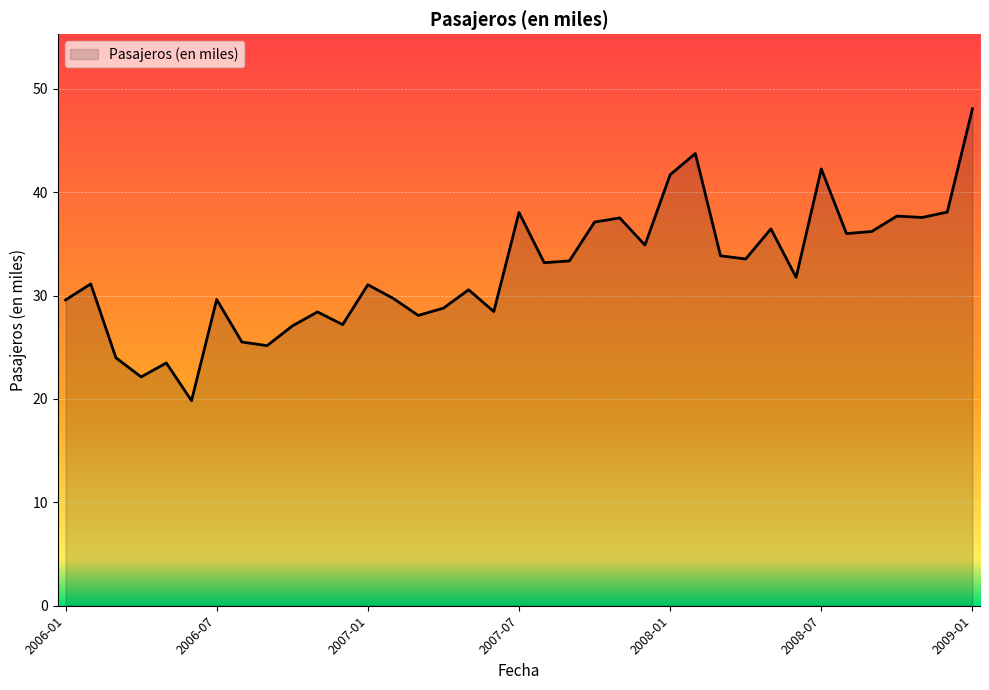

What is the maximum value shown in the chart?

48.1